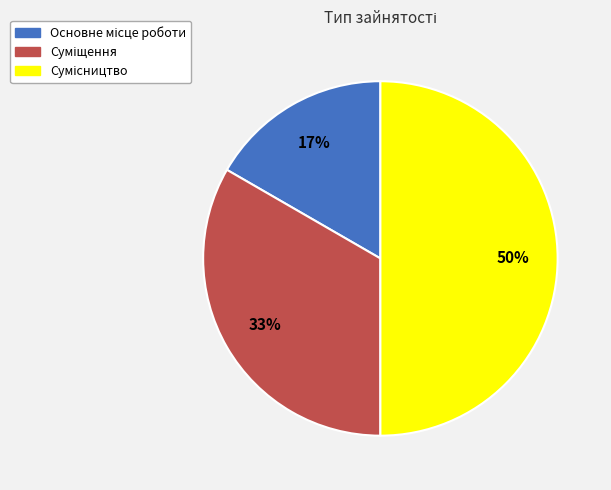

To the nearest percent, what is the average slice percentage?

33%